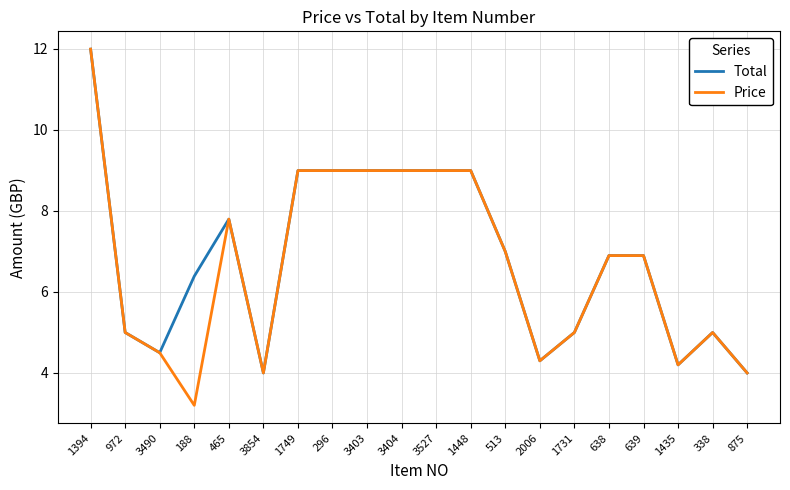

How many categories are shown in the chart?

20